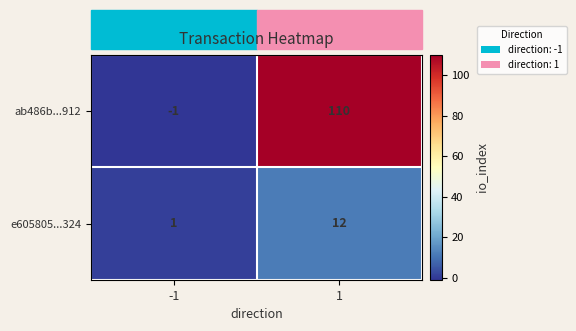

Is it true that e605805...324 equals 12 at 1?

True